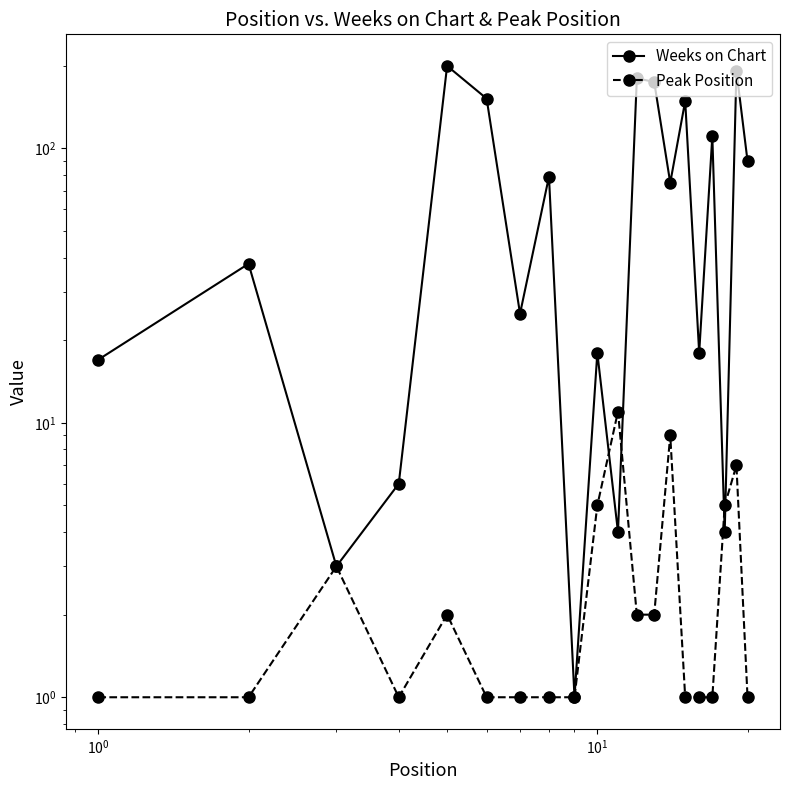

How many Peak Position values are between 1 and 5?

17